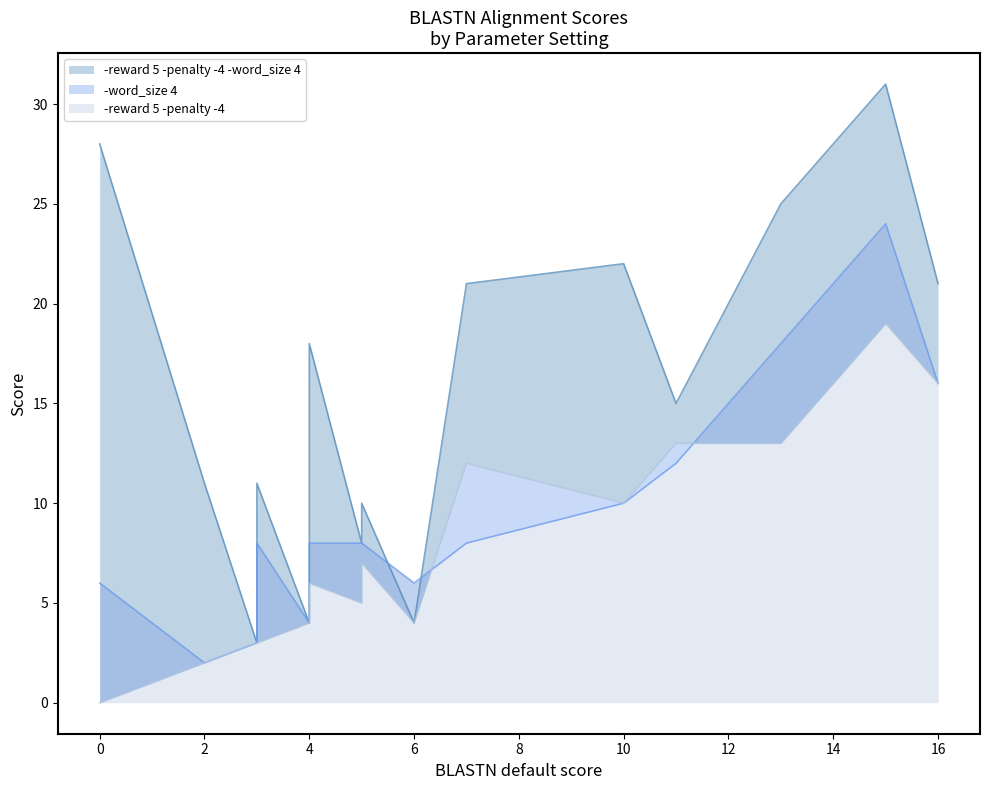

List the series in order of their peak value, lowest first.

-reward 5 -penalty -4, -word_size 4, -reward 5 -penalty -4 -word_size 4